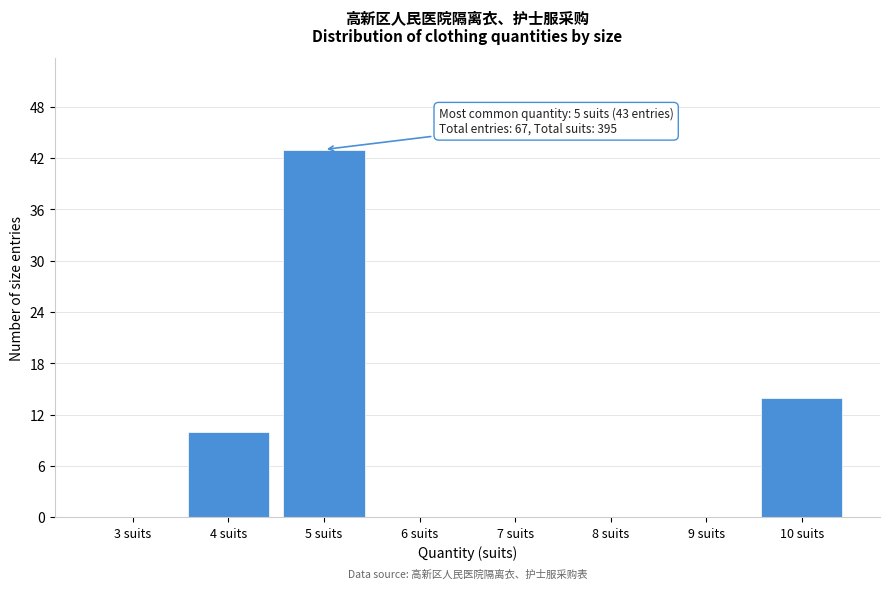

Over which range of the x-axis is the bar tallest?

4.5 to 5.5